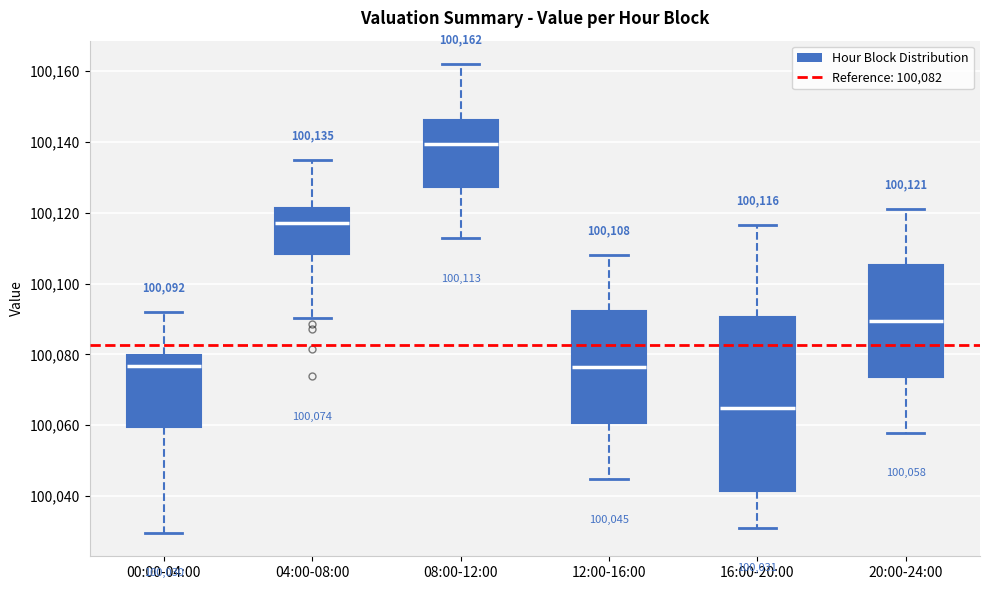

Which box is the tallest, from its lower edge to its upper edge?

16:00-20:00